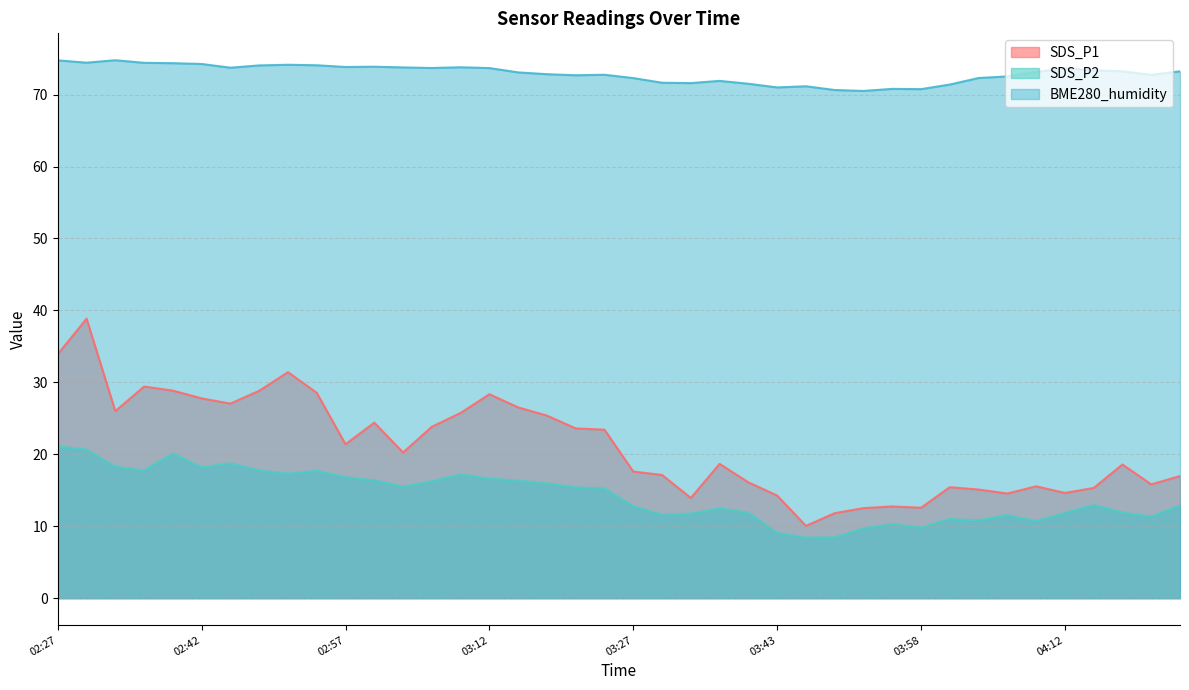

What is the label of the 22nd point from the right?

03:21